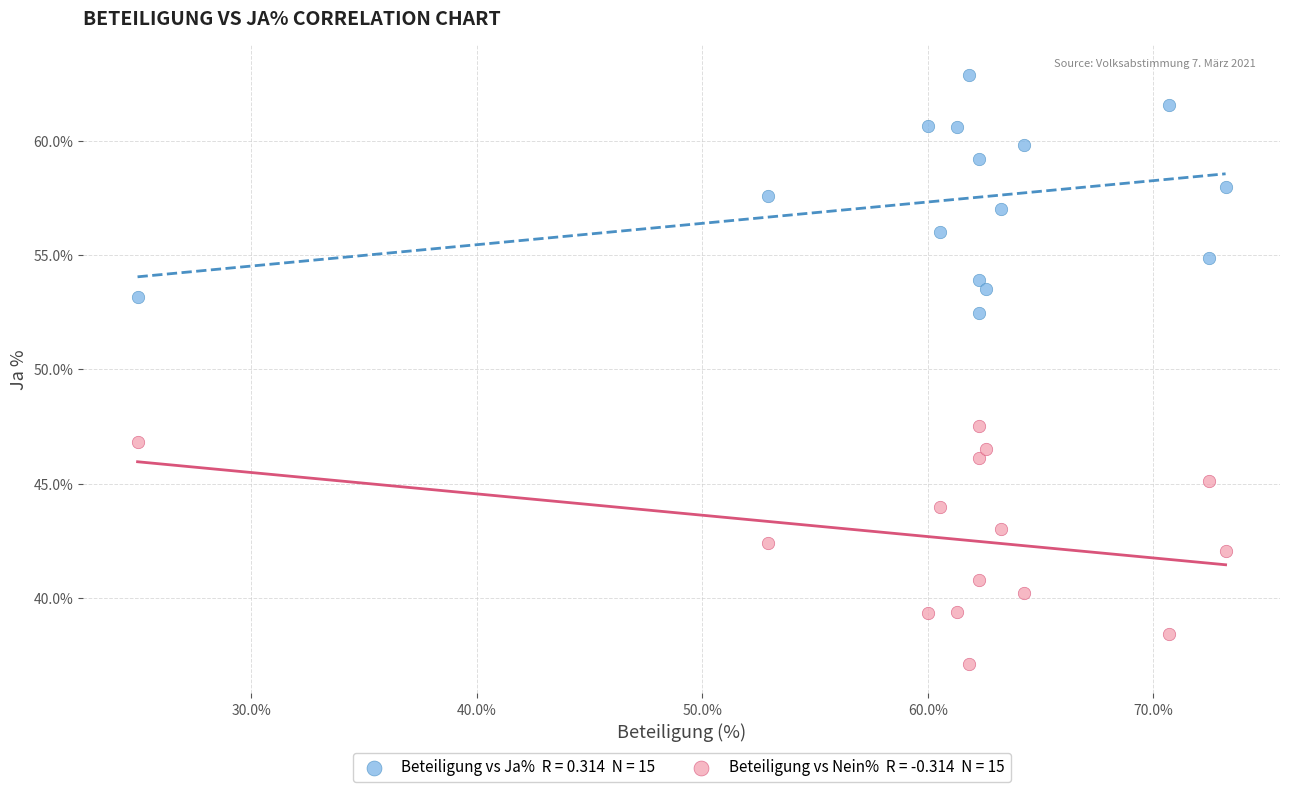

Across all data points, what is the range of X values (max minus min)?

48.3